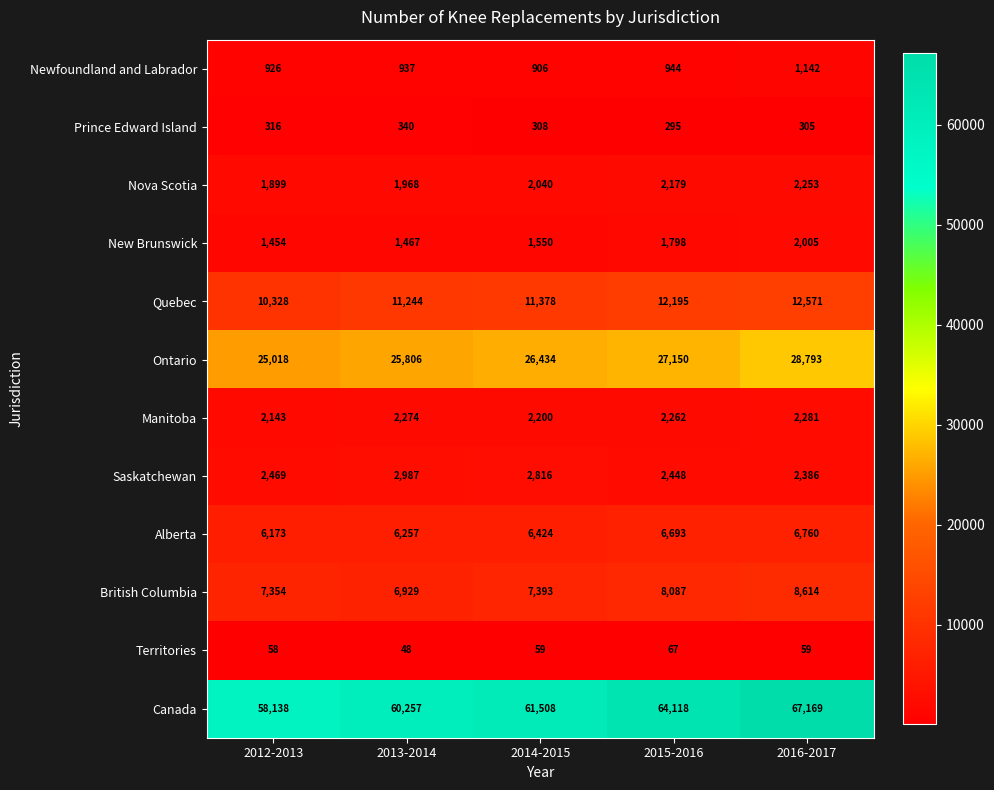

Where does the Manitoba series first go above 2262?

2013-2014